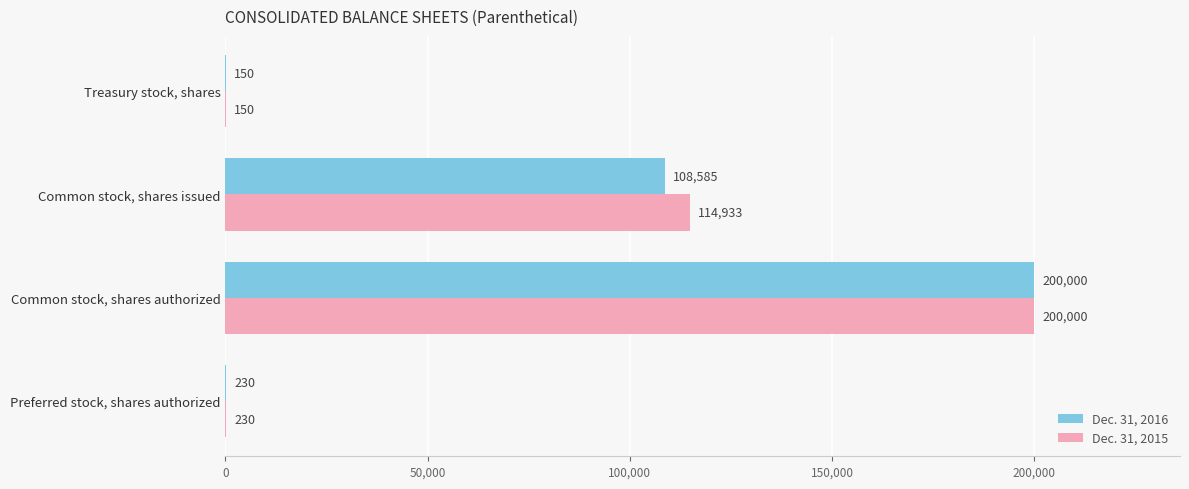

What is the sum of the Dec. 31, 2016 values at Treasury stock, shares and Common stock, shares issued?

108735